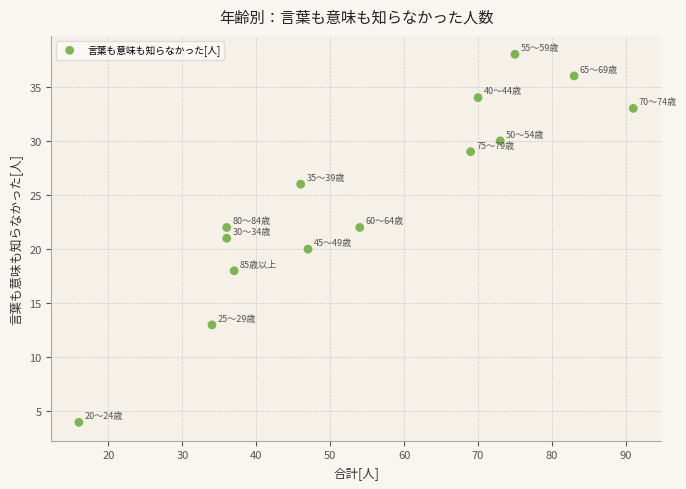

What is the range of Y values (max minus min)?

34